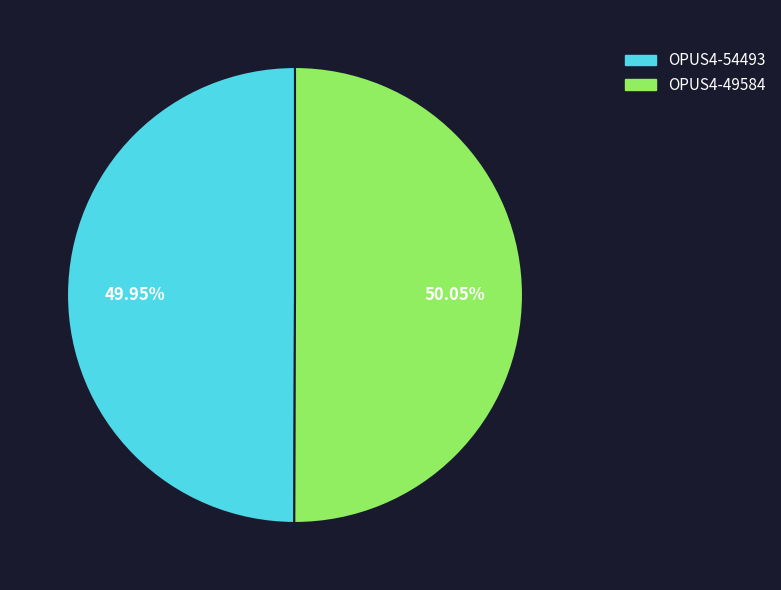

Approximately how many times larger is the value at OPUS4-54493 compared to OPUS4-49584?

1.0